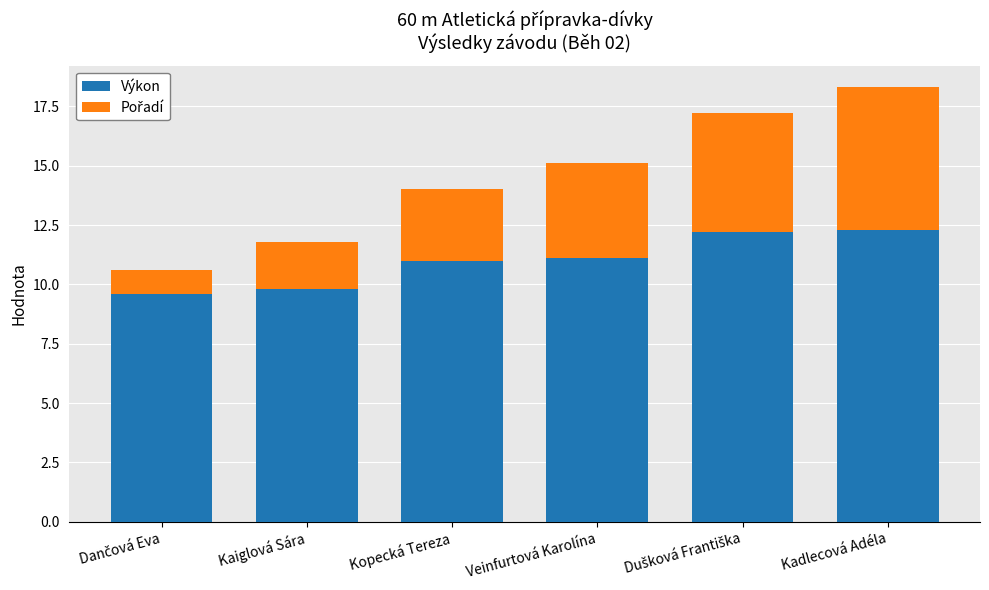

At which label is Výkon closest to 10?

Kaiglová Sára